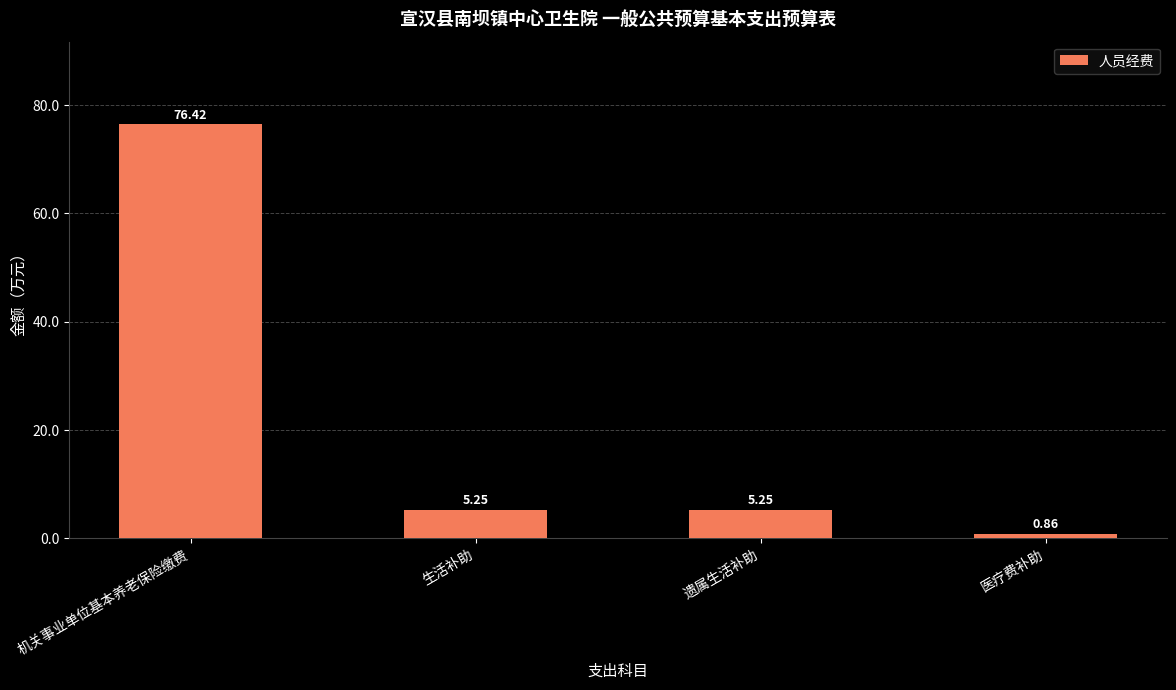

Where does the data first go above 5?

机关事业单位基本养老保险缴费